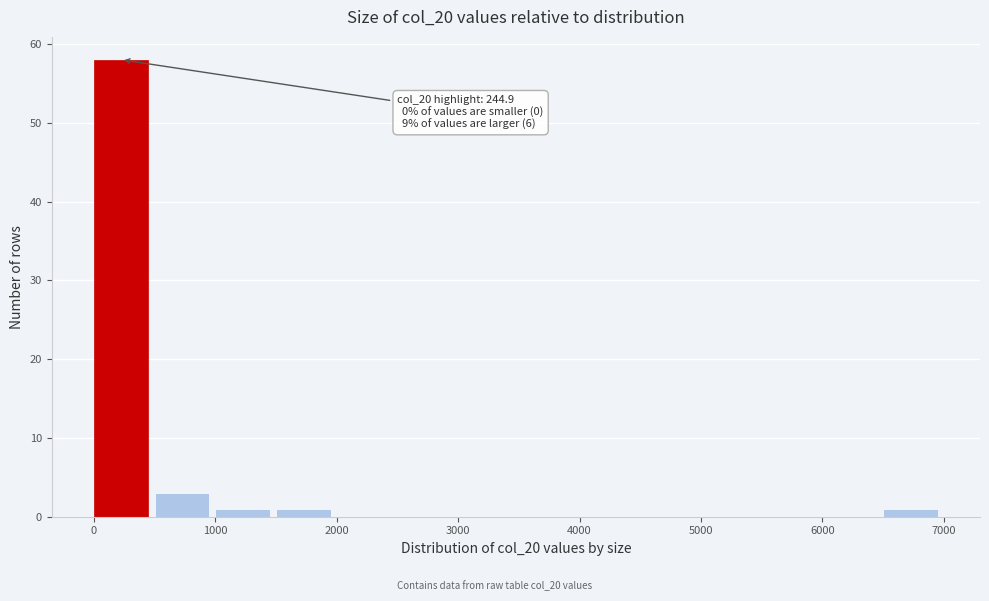

Over which range of the x-axis is the bar tallest?

0 to 500